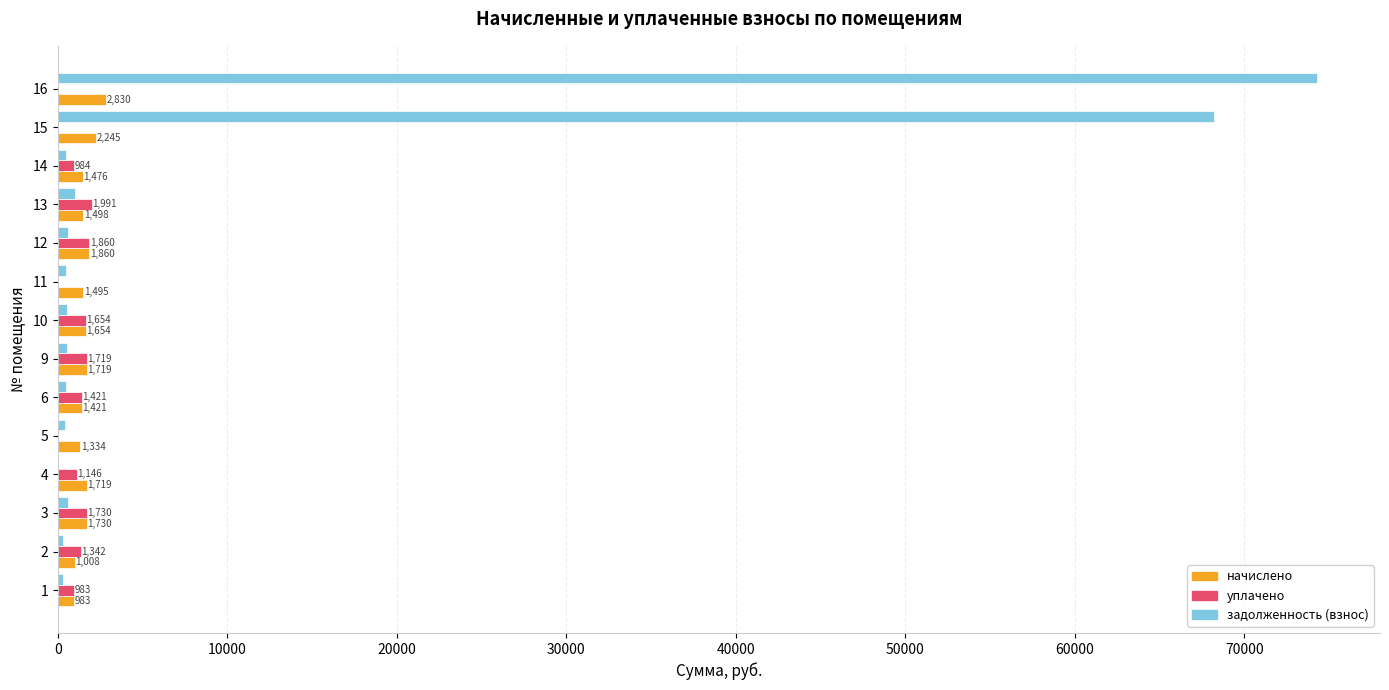

What is the total value across all series at 10?

3858.4